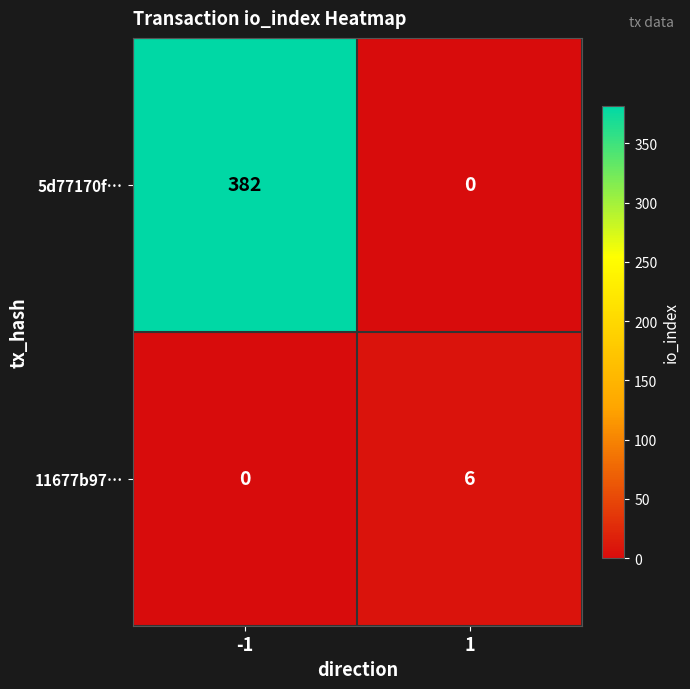

What is the maximum value for 5d77170f…?

382